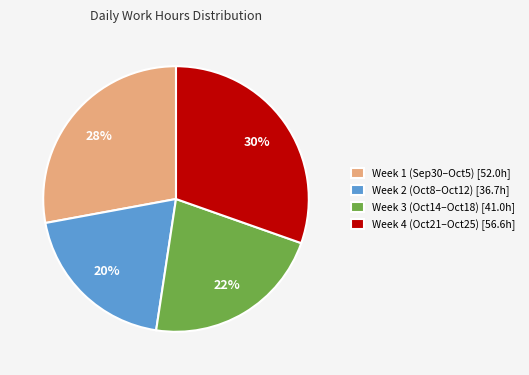

True or false: Week 4 (Oct21–Oct25) [56.6h] accounts for 30% of the total.

True